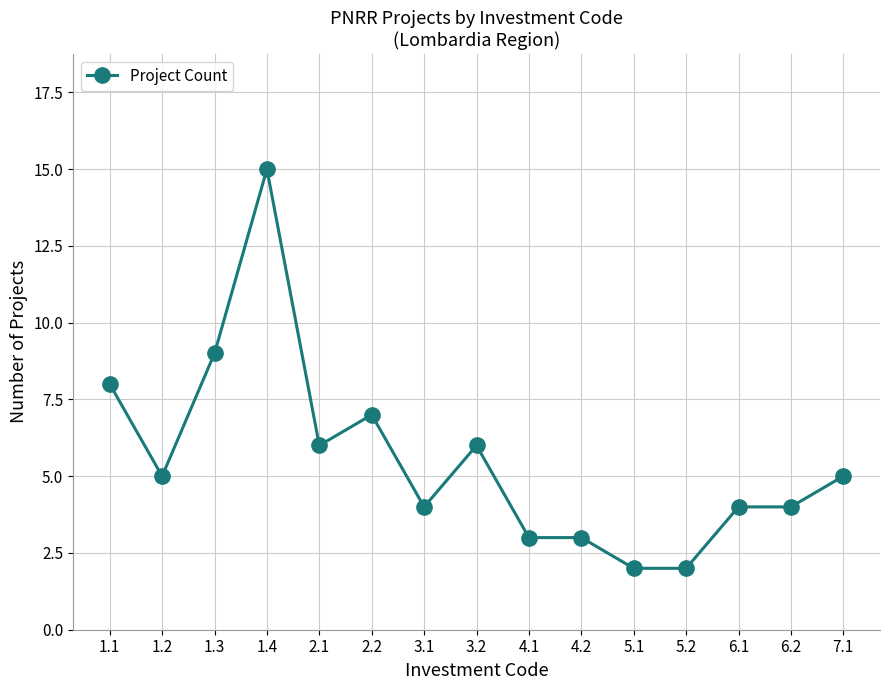

True or false: the data shows 3 at 2.2.

False